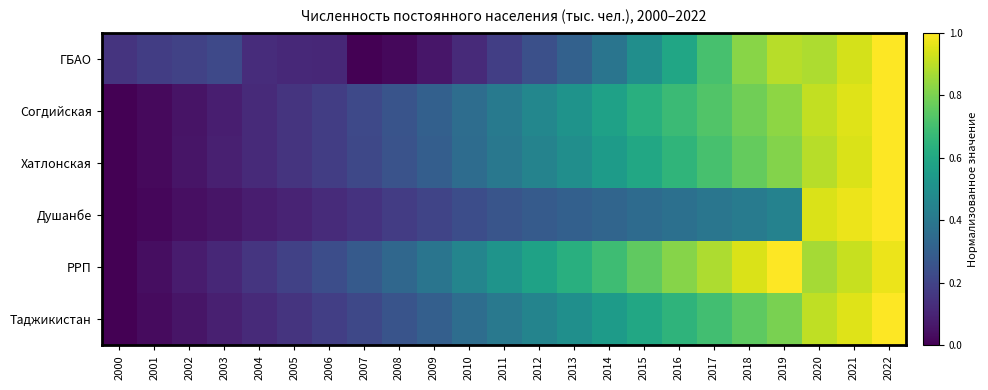

Which has a higher value, 2014 or 2007?

2014